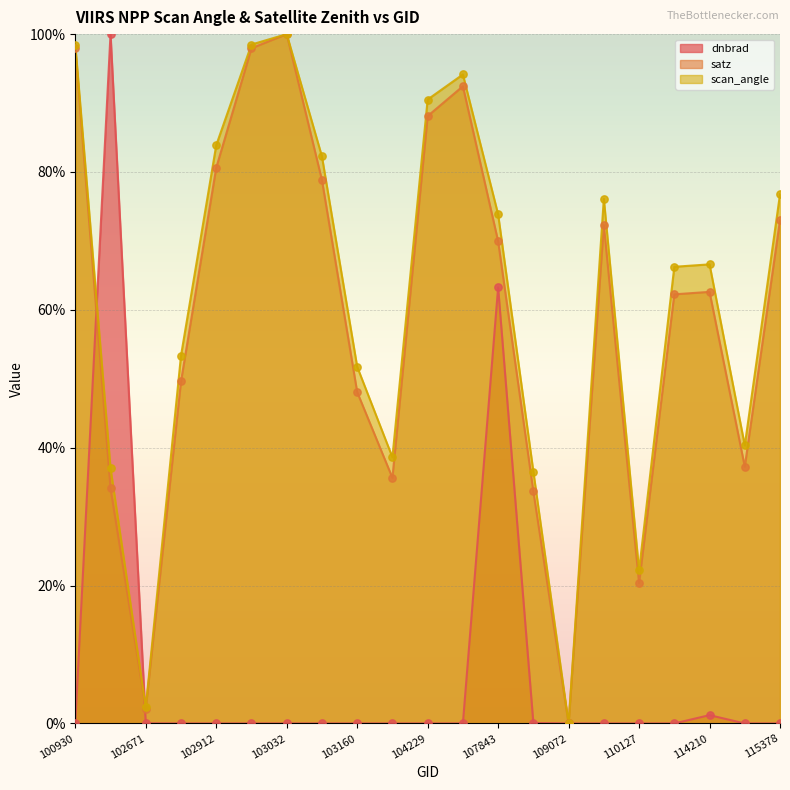

At how many categories does at least one series exceed 0?

21